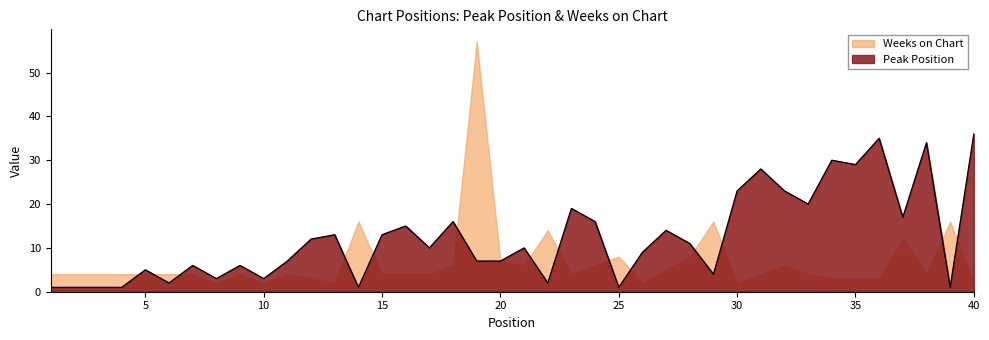

What is the difference between the values at 27 and 36?

21